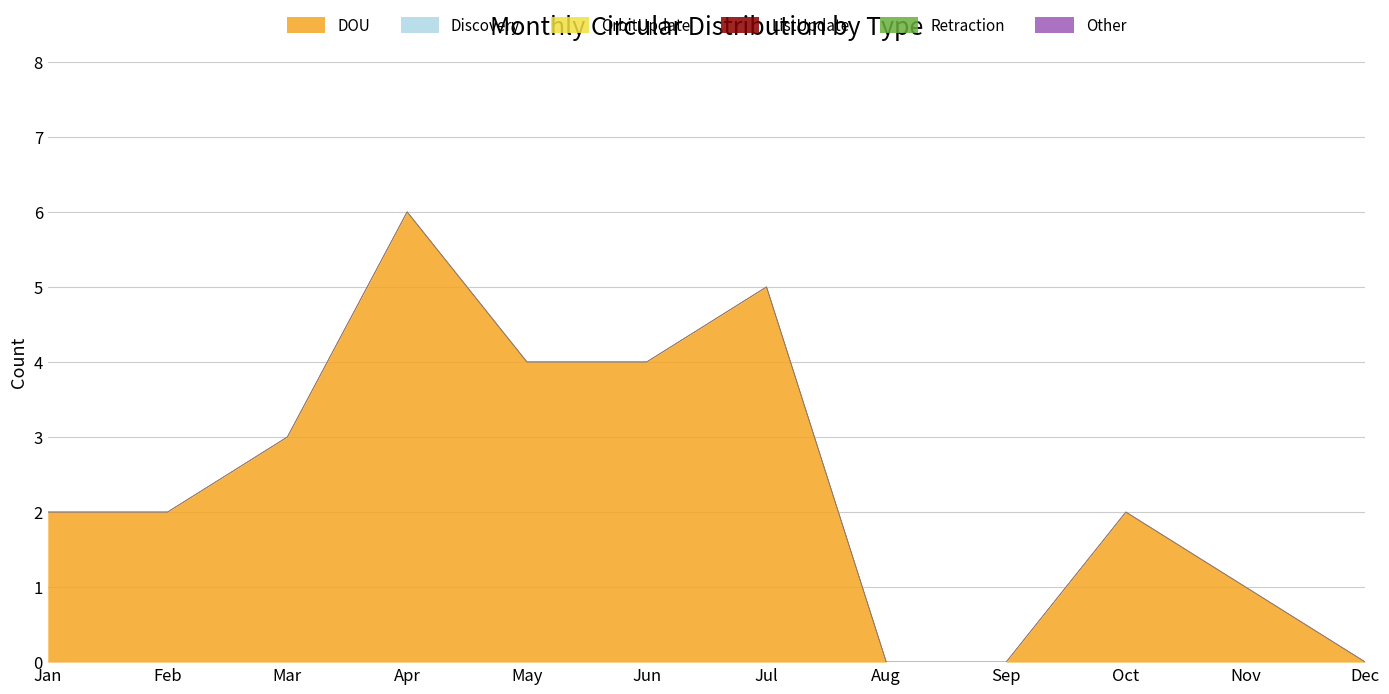

True or false: OrbitUpdate and Other intersect in this chart.

False